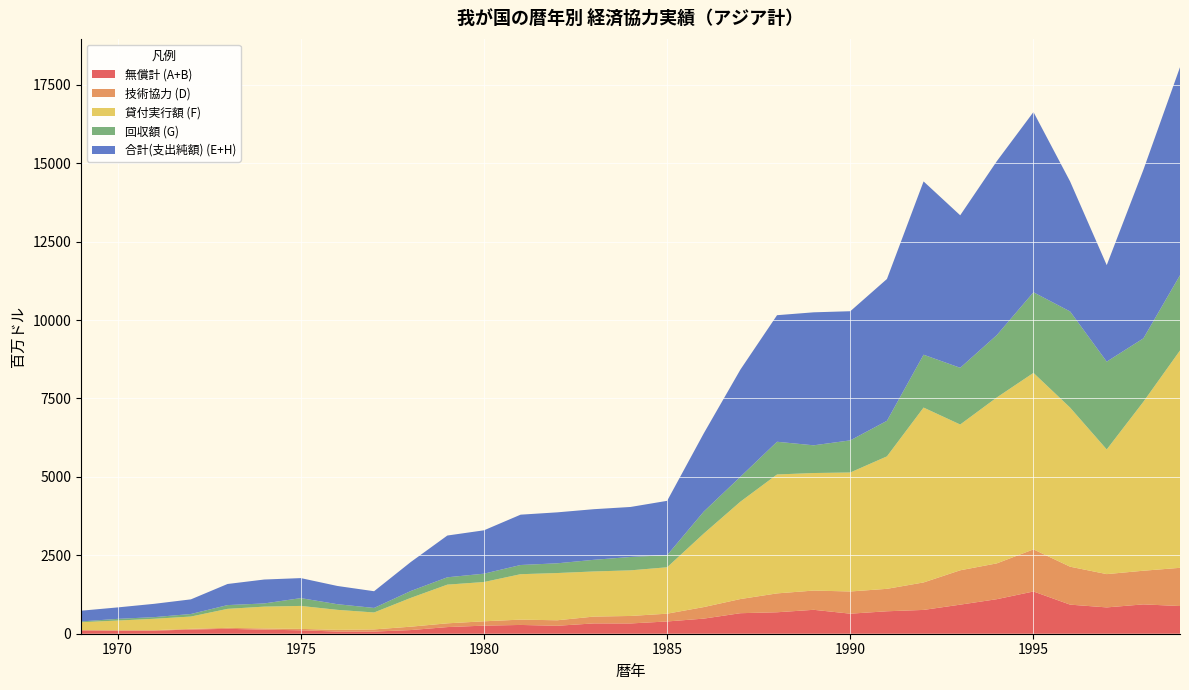

Reading left to right, transcribe all the data shown in this chart.

無償計 (A+B): 104.4	97.2	97.0	133.7	156.7	129.3	109.0	69.1	68.4	116.7	211.9	257.8	279.8	253.7	329.1	327.3	390.9	481.8	654.4	683.9	762.4	639.2	715.7	758.9	926.6	1101.1	1346.8	927.1	839.0	935.4	882.9
技術協力 (D): 13.0	15.2	16.5	22.6	30.4	39.1	44.9	54.0	69.1	107.6	119.5	138.1	169.7	174.9	217.2	238.7	247.9	367.6	451.1	601.7	613.3	707.4	715.4	875.6	1095.4	1141.4	1341.8	1209.4	1061.0	1072.5	1217.8
貸付実行額 (F): 249.3	306.9	363.2	391.4	605.7	695.3	732.5	637.9	539.9	917.8	1233.6	1252.3	1448.1	1505.9	1438.5	1454.3	1479.4	2344.2	3104.3	3791.0	3746.9	3793.5	4222.6	5574.5	4646.9	5289.4	5626.2	5072.0	3974.5	5385.4	6928.4
回収額 (G): 24.2	54.6	52.3	81.0	119.7	101.3	248.4	179.7	144.3	218.6	233.9	265.8	293.1	310.2	371.1	426.1	386.4	700.1	793.9	1042.3	883.1	1023.5	1133.1	1684.9	1807.8	1987.8	2569.5	3063.9	2798.8	2021.2	2398.4
合計(支出純額) (E+H): 342.5	364.8	424.4	466.7	673.1	762.5	638.0	581.2	533.0	923.5	1331.2	1382.5	1604.5	1624.3	1613.8	1594.2	1731.8	2493.5	3415.9	4034.3	4239.5	4116.6	4520.5	5524.1	4861.2	5544.1	5745.3	4144.7	3075.6	5372.0	6630.6